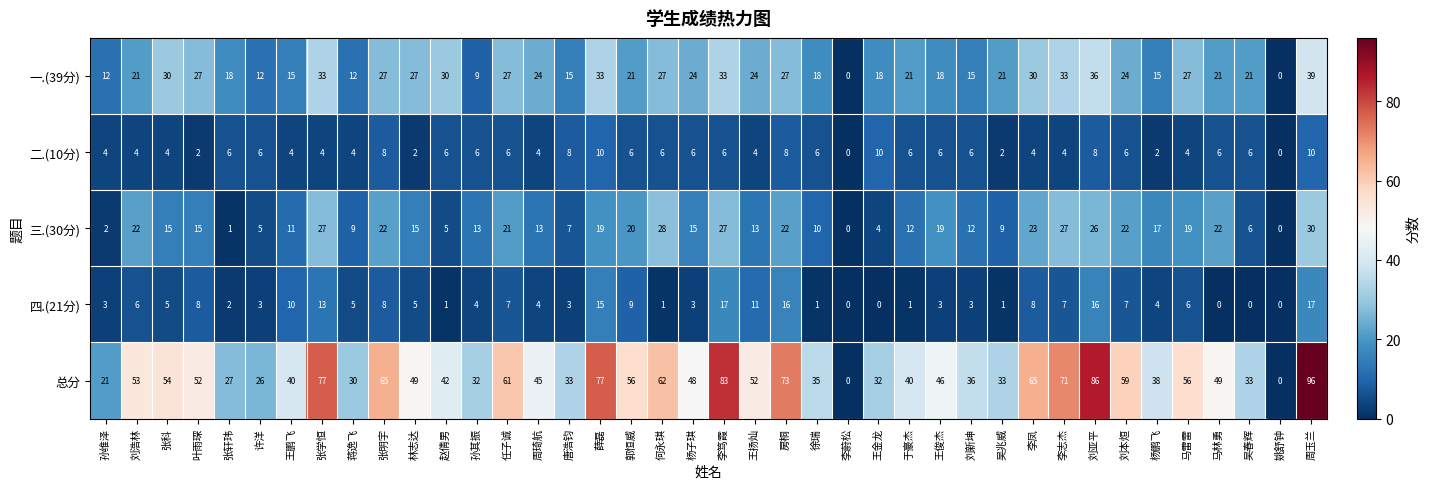

The value of 三.(30分) at 王俊杰 is 19. True or false?

True